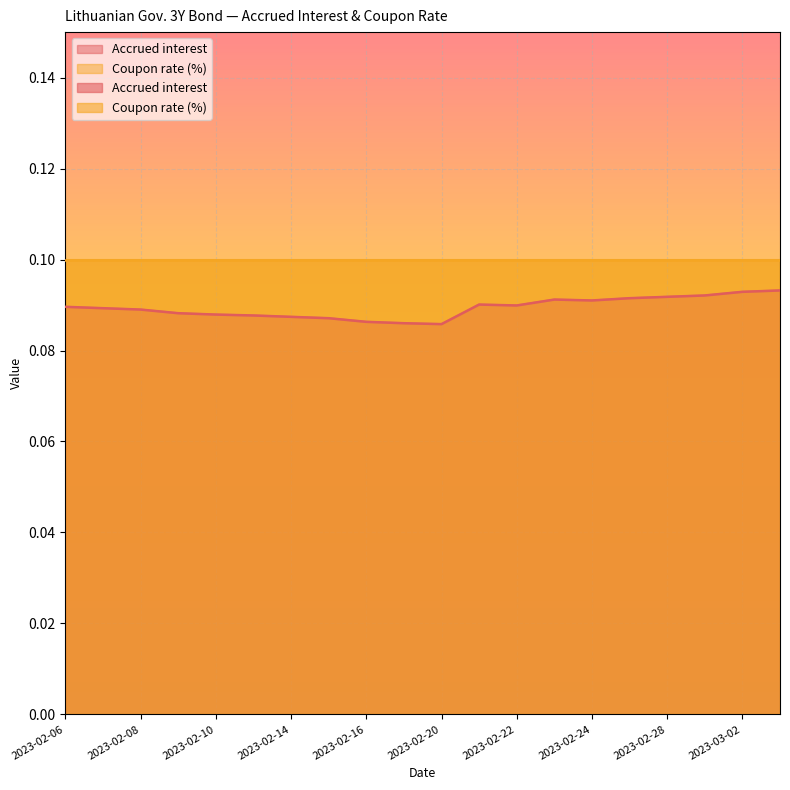

How many lines are shown in the chart?

1